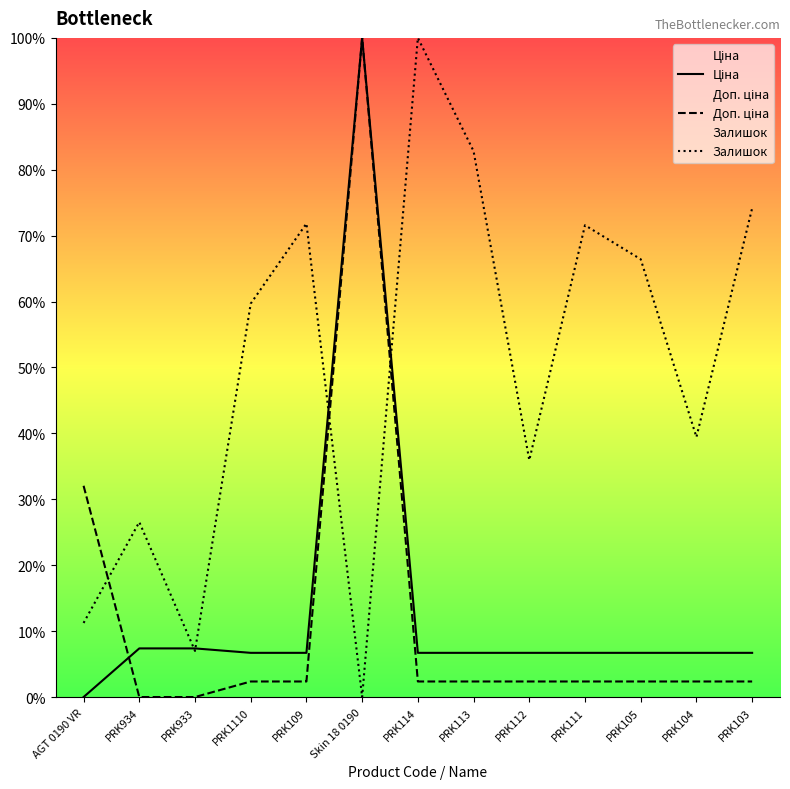

Which series has the largest range (max minus min)?

Ціна